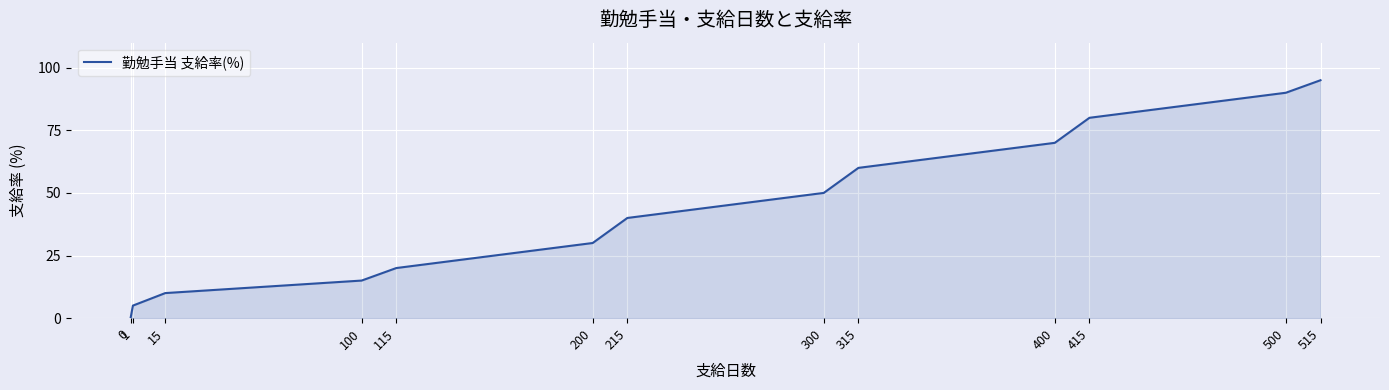

List the labels in order of value, smallest first.

0, 1, 15, 100, 115, 200, 215, 300, 315, 400, 415, 500, 515